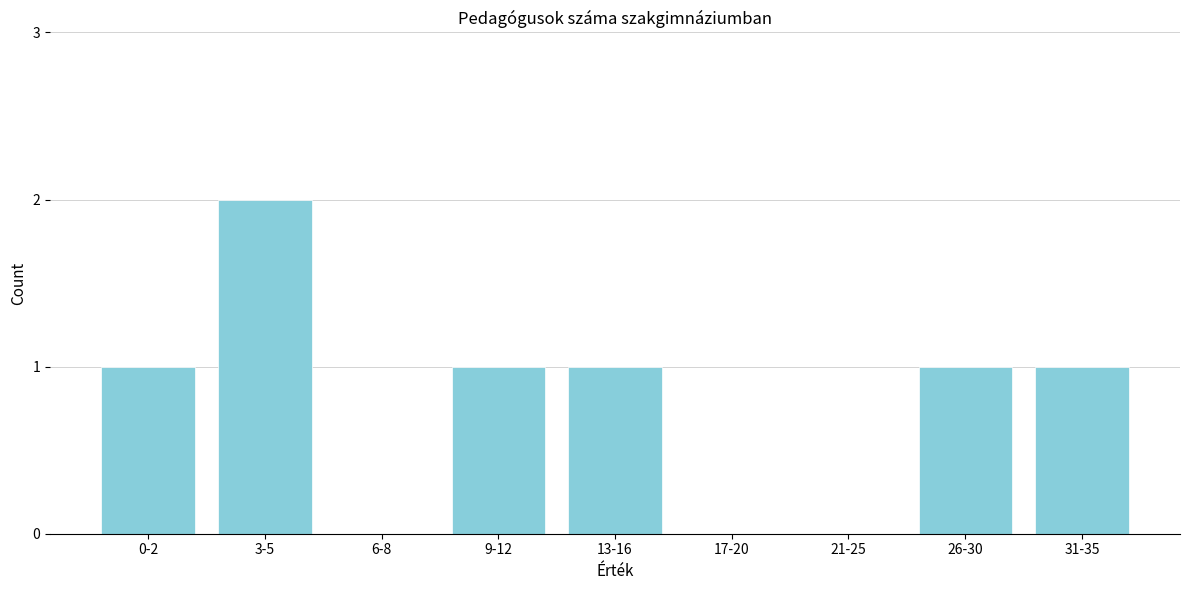

Reading left to right, what are all the values shown in this chart?

0-2=1	3-5=2	6-8=0	9-12=1	13-16=1	17-20=0	21-25=0	26-30=1	31-35=1